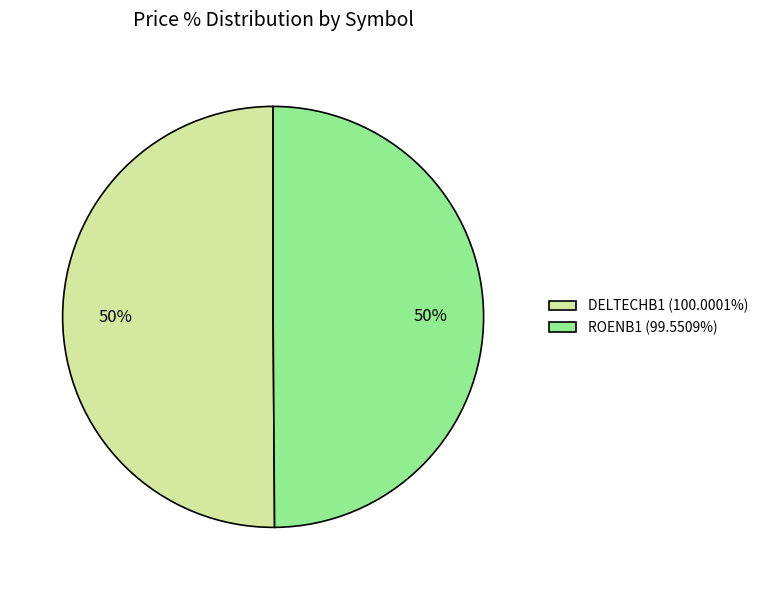

To the nearest percent, what percentage of the pie is ROENB1?

50%